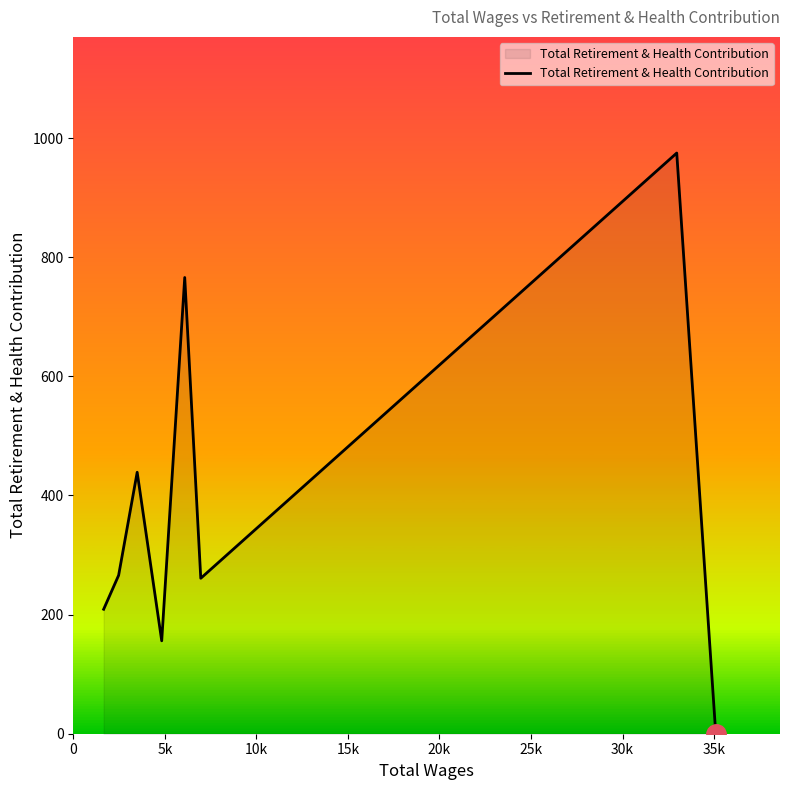

What is the sum of all values?

3072